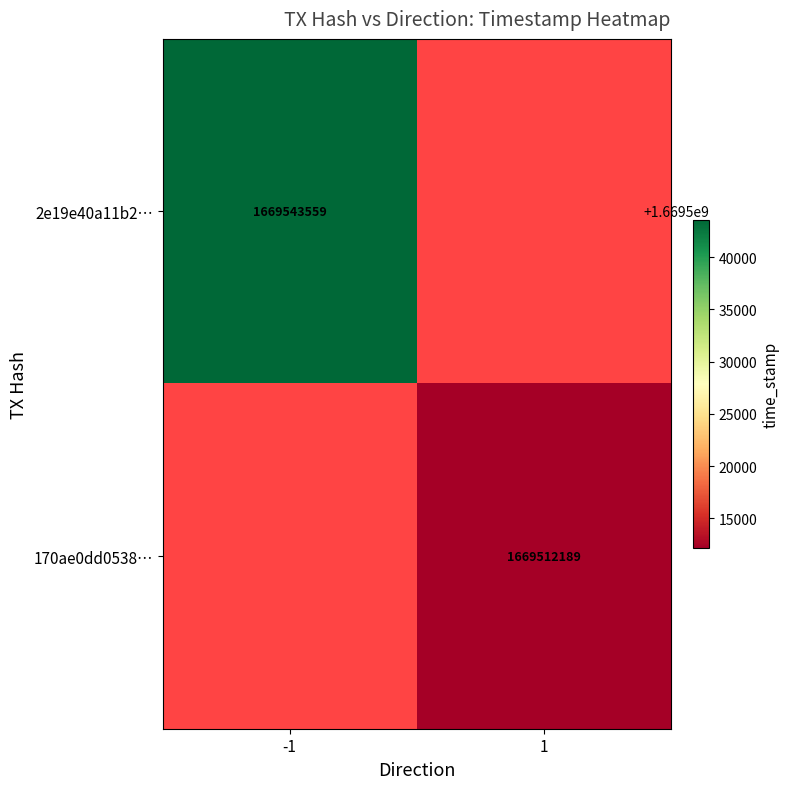

Is the value of 170ae0dd0538… at 1 greater than the value of 2e19e40a11b2… at -1?

No